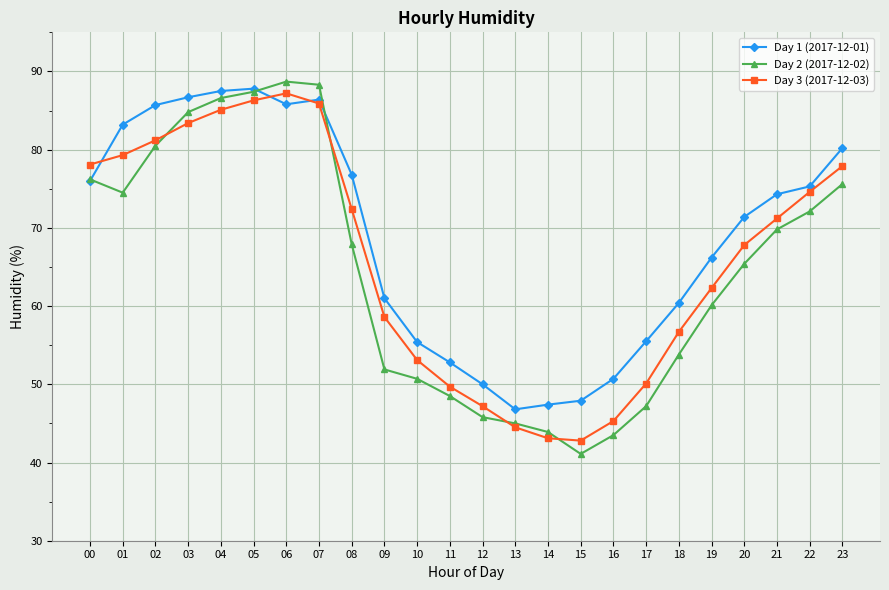

How many interior local peaks does the Day 2 (2017-12-02) series have?

1